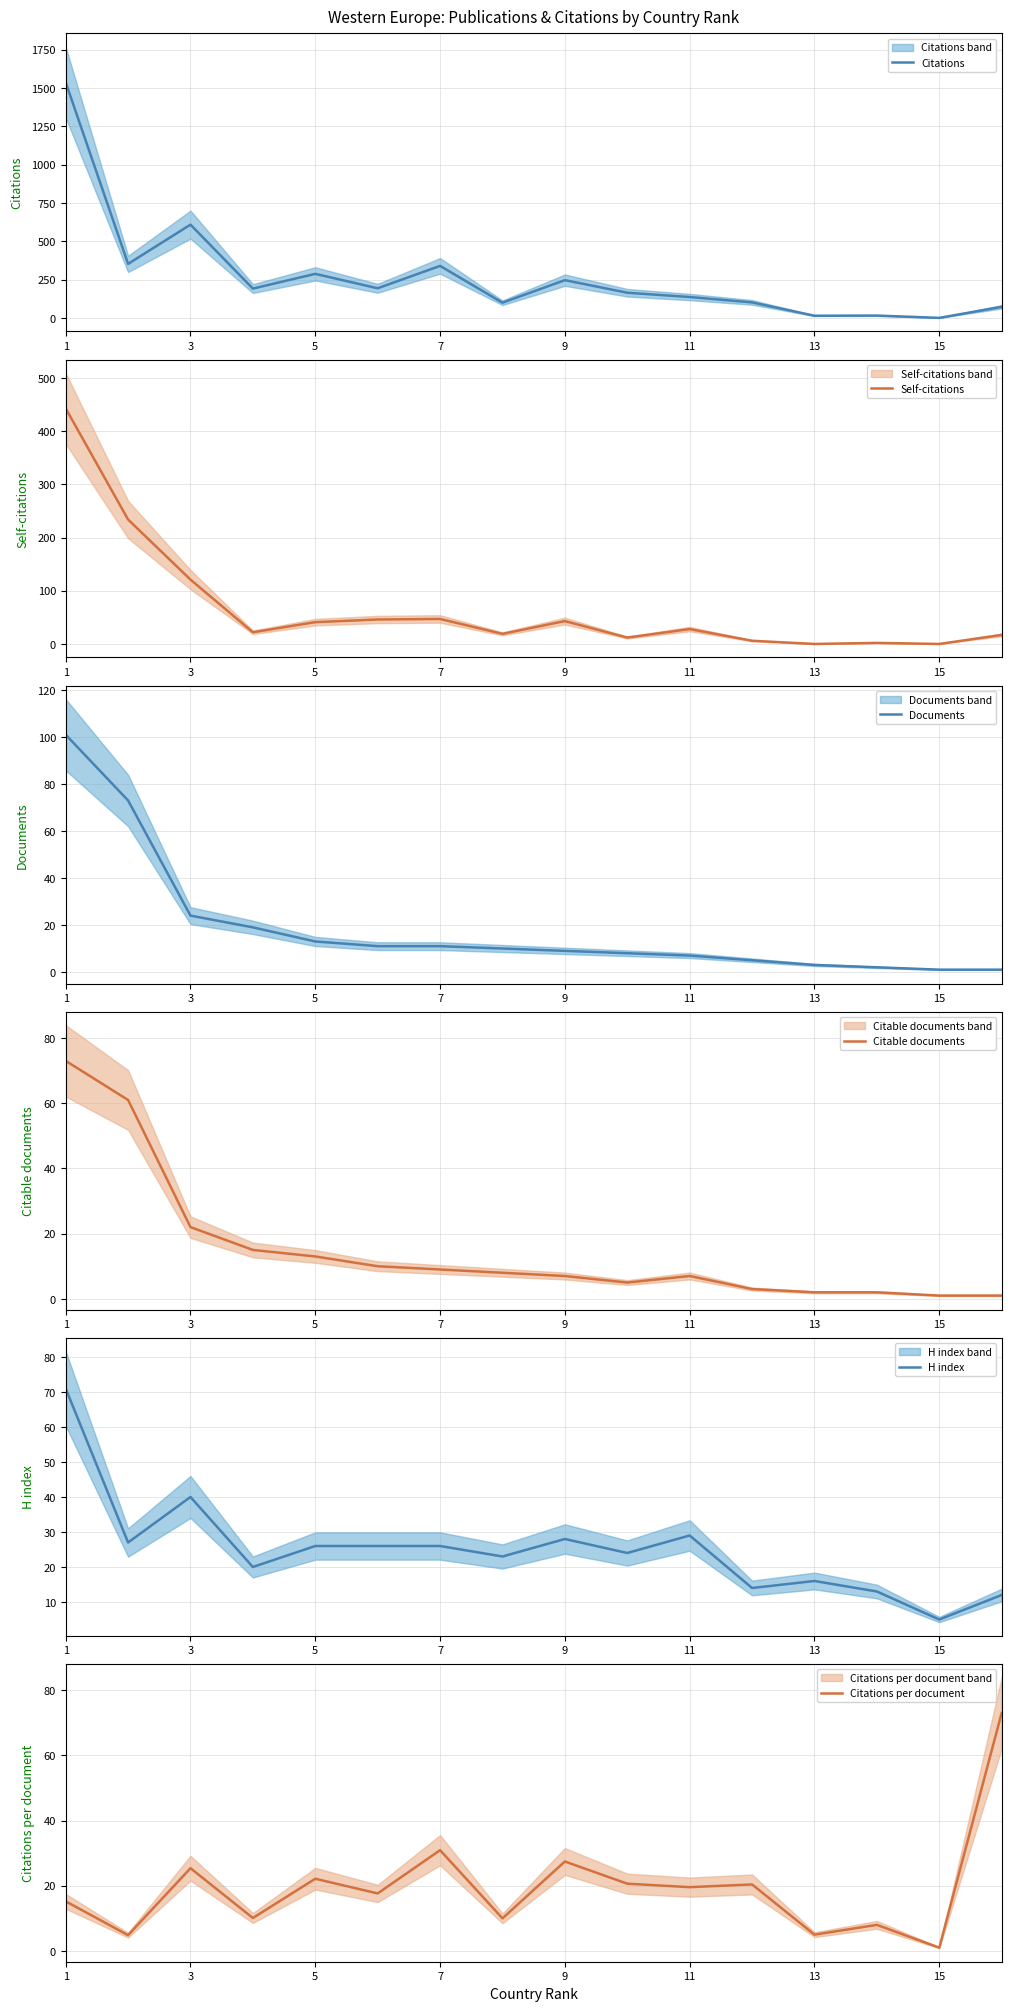

At which label does Documents first exceed 10?

1